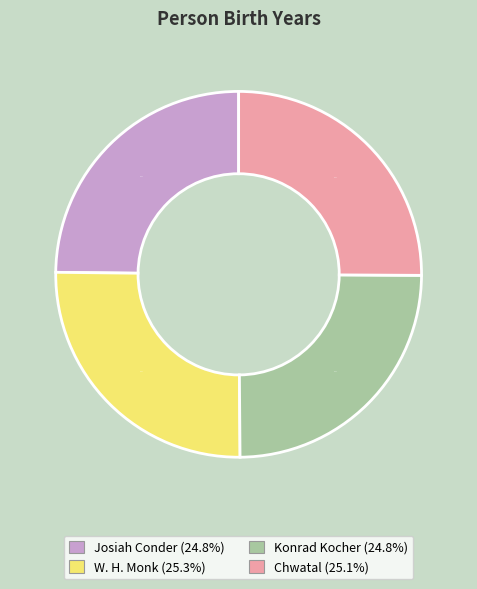

Approximately how many times larger is the value at Josiah Conder compared to W. H. Monk?

1.0